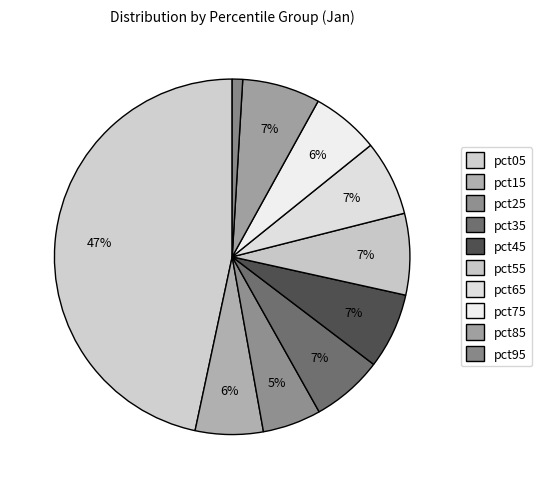

Which category has the smallest portion of the pie?

pct95